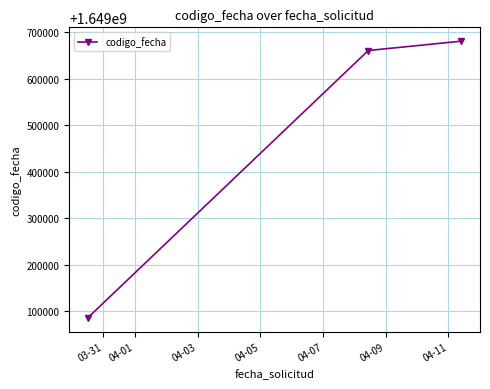

What is the maximum value shown in the chart?

1649681258